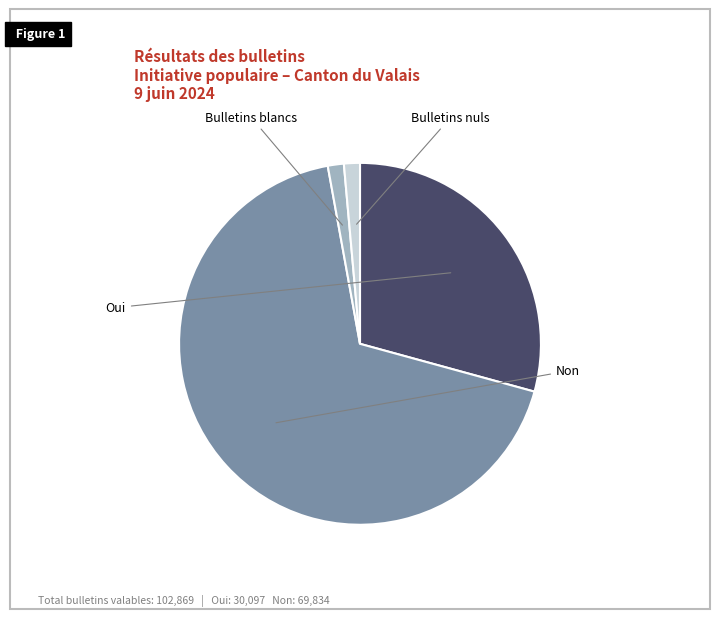

Which has a higher value, Bulletins blancs or Bulletins nuls?

Bulletins blancs